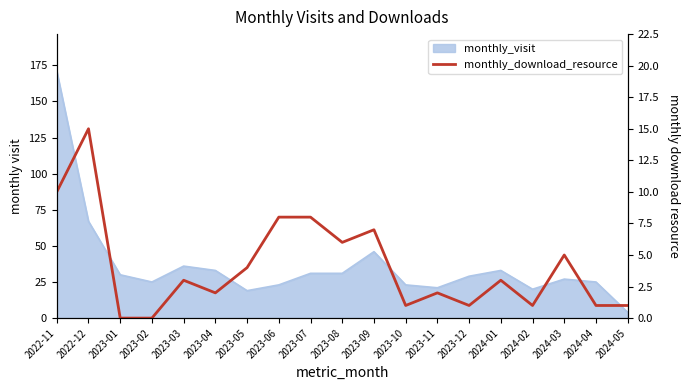

Reading left to right, extract all data points from this chart.

10	15	0	0	3	2	4	8	8	6	7	1	2	1	3	1	5	1	1